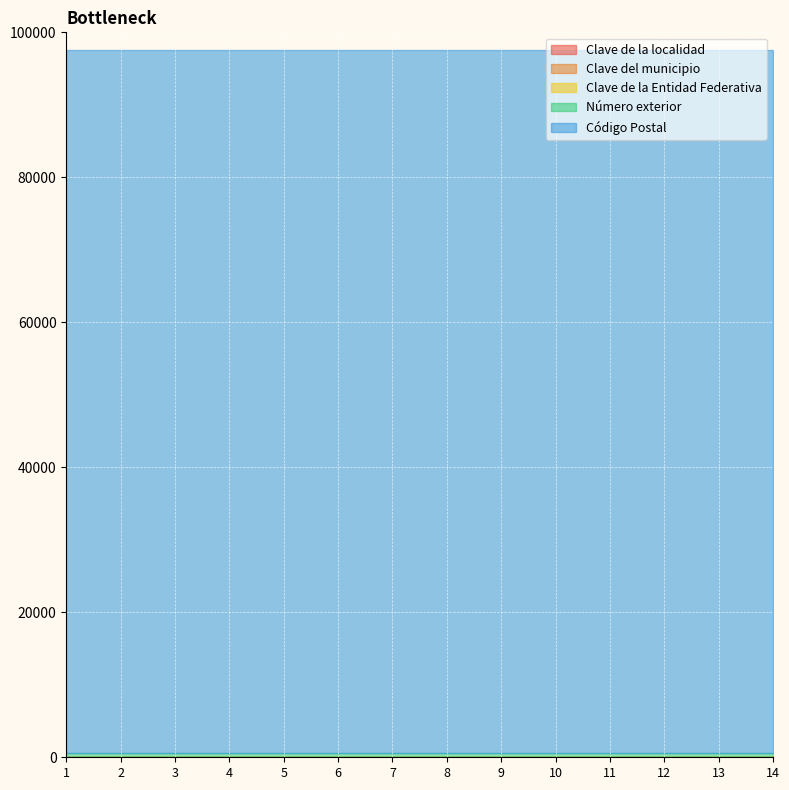

At which category is the sum across all series the highest?

1